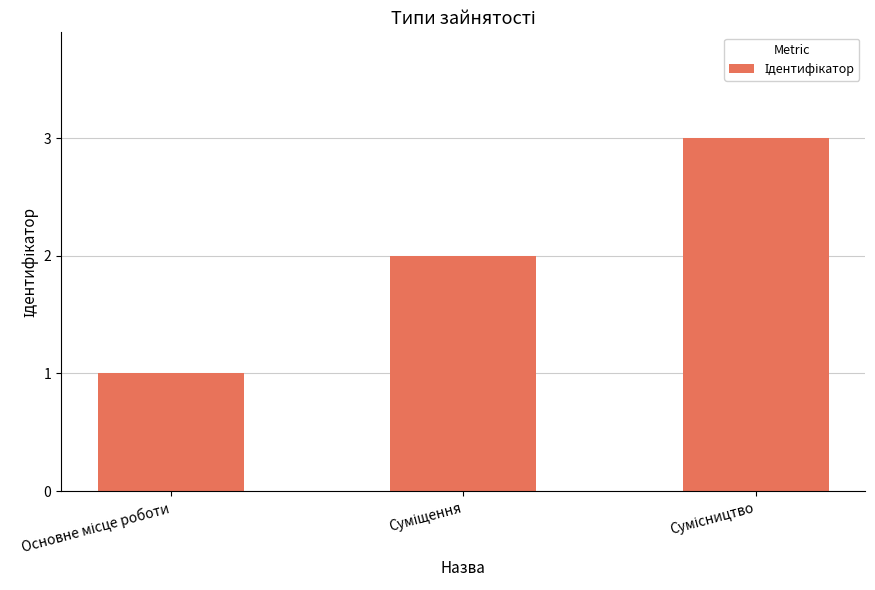

What is the sum of all values?

6